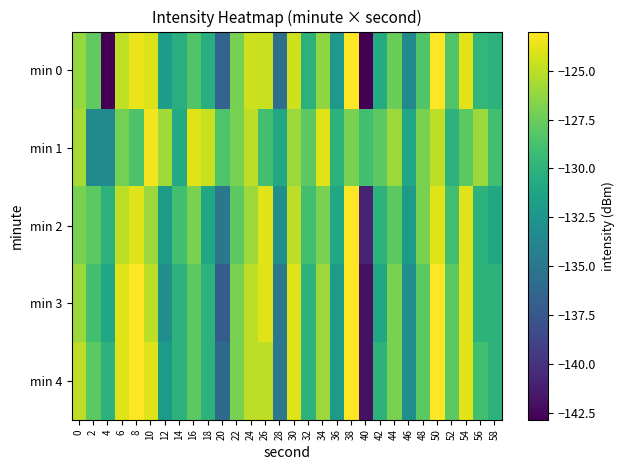

At 54, list the series in order from smallest to largest.

min 1, min 2, min 3, min 4, min 0